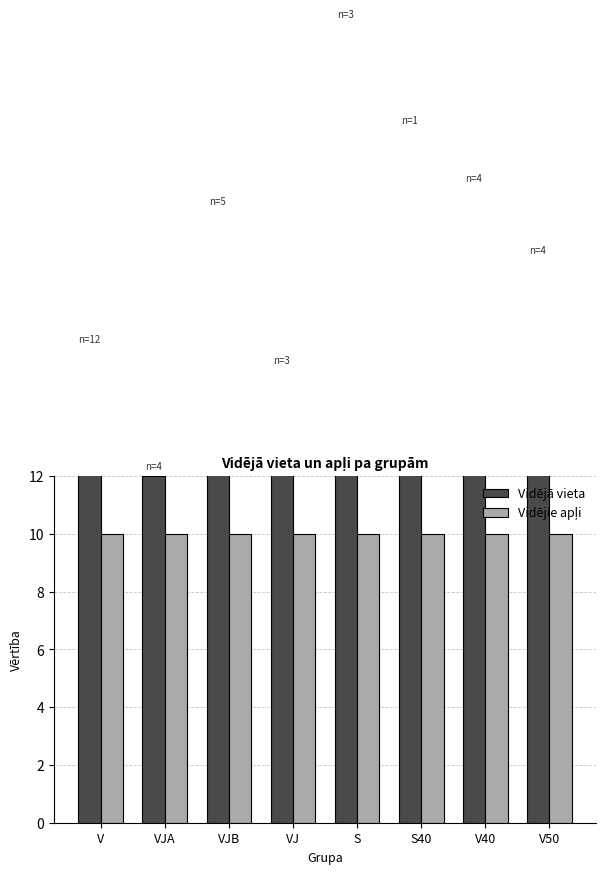

How many distinct data groups are displayed?

2